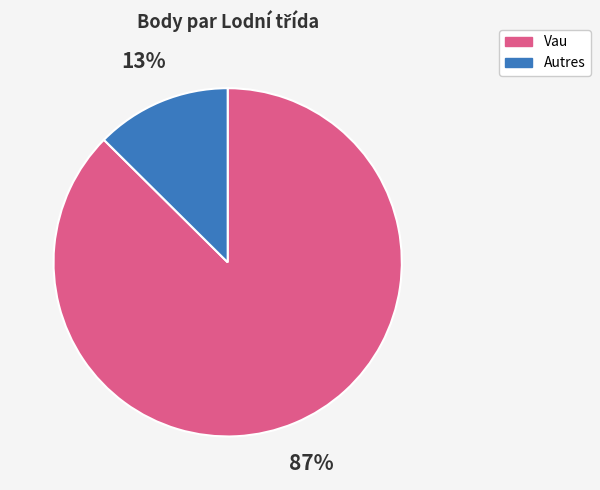

To the nearest percent, what is the average slice percentage?

50%